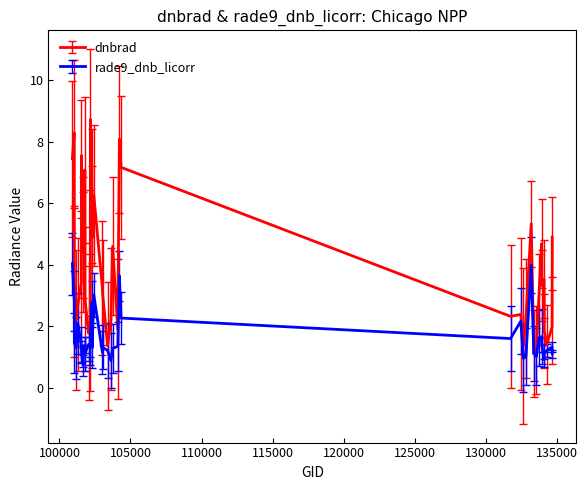

Which series has the widest spread of values?

dnbrad